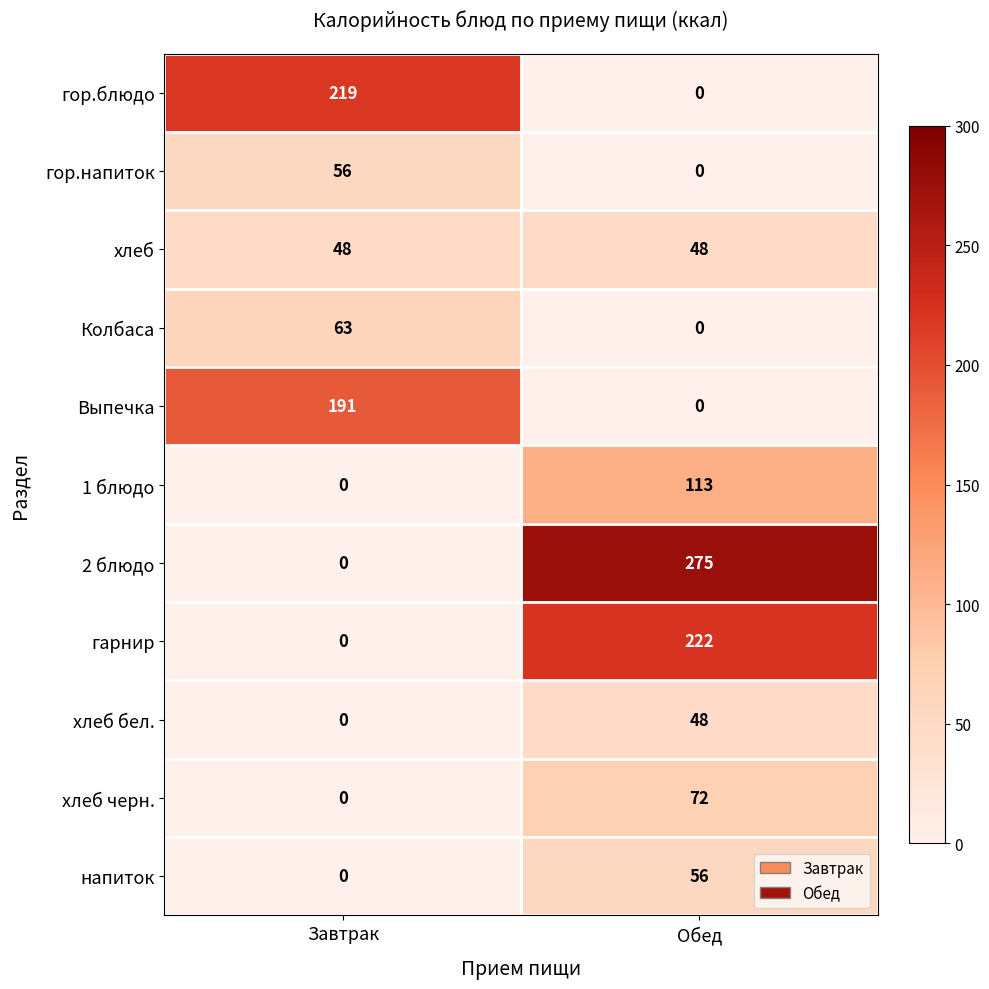

At which category does the chart reach its peak across all series?

Обед